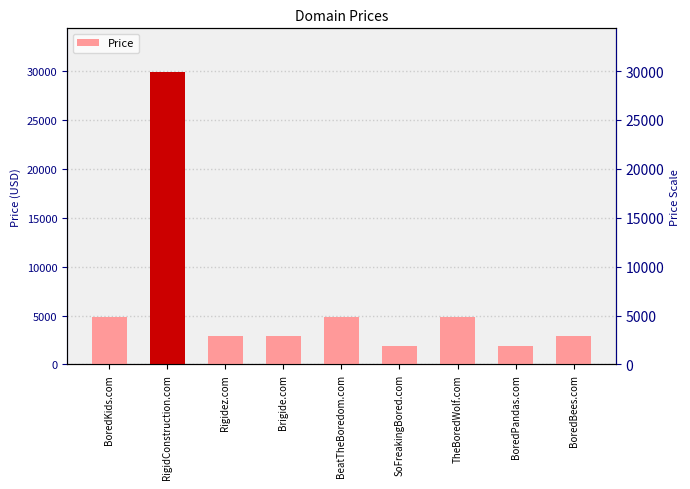

What is the value of the 3rd bar from the left?

2888